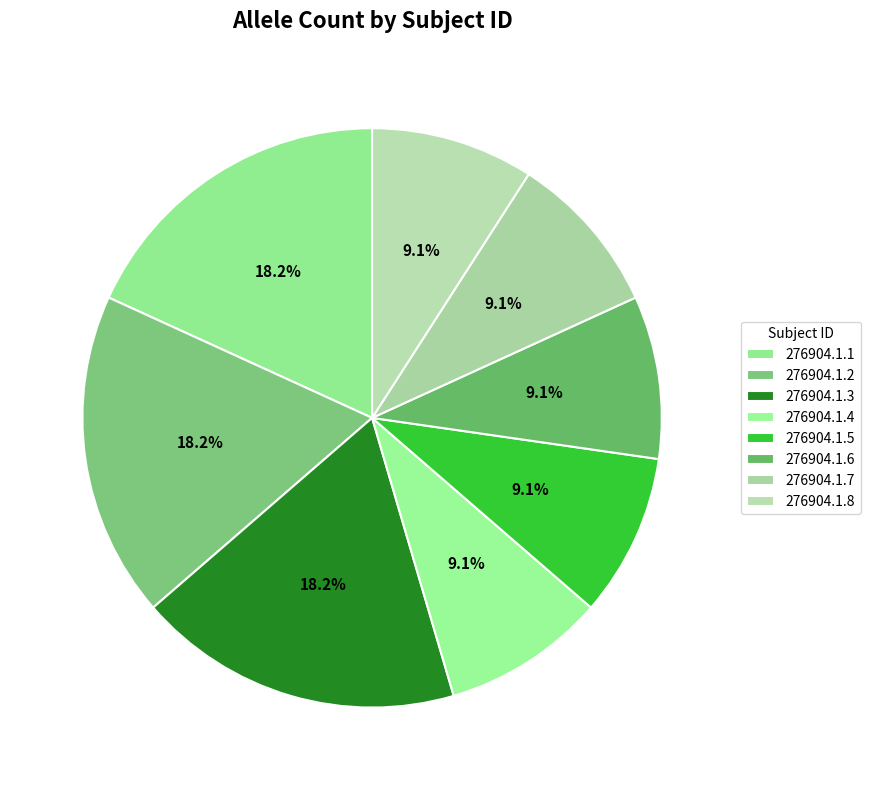

To the nearest percent, what portion does 276904.1.3 represent?

18%